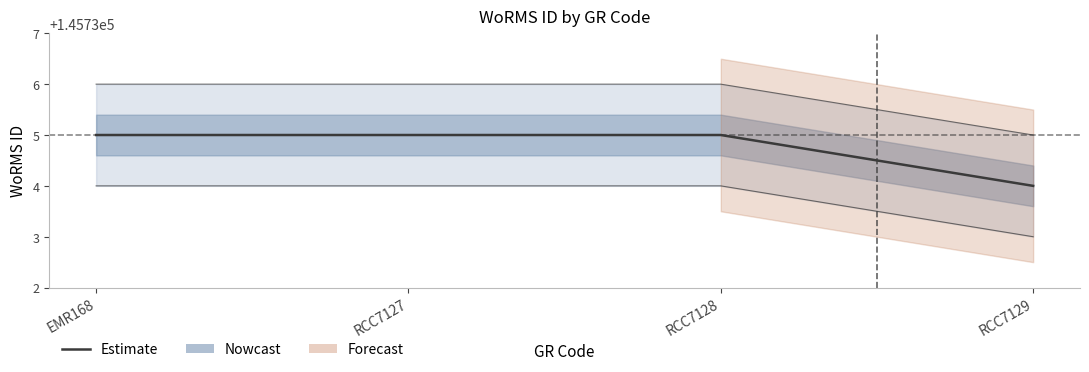

At which category does the chart reach its minimum across all series?

RCC7129